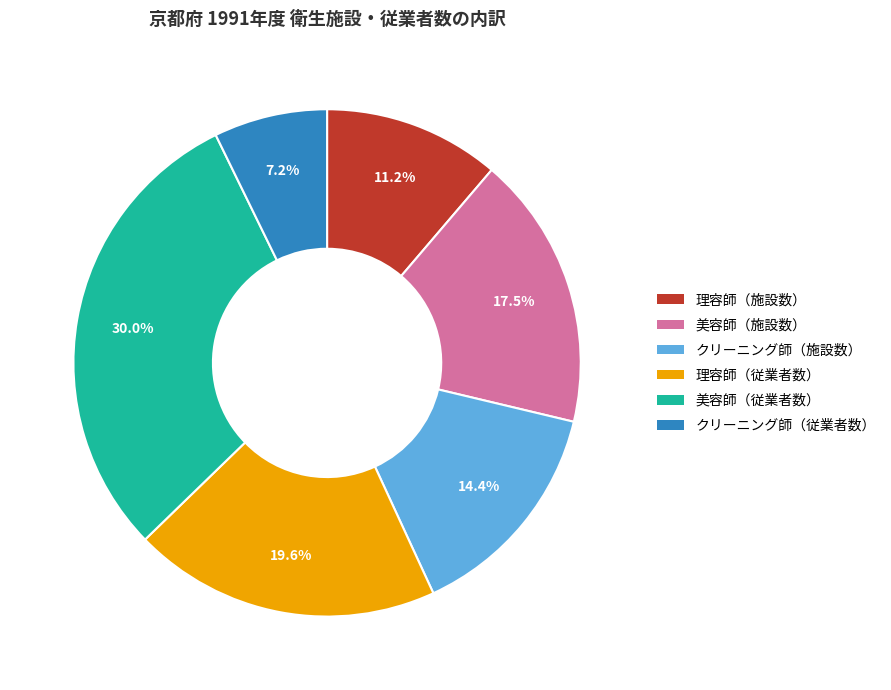

What is the largest slice in the pie chart?

美容師（従業者数）